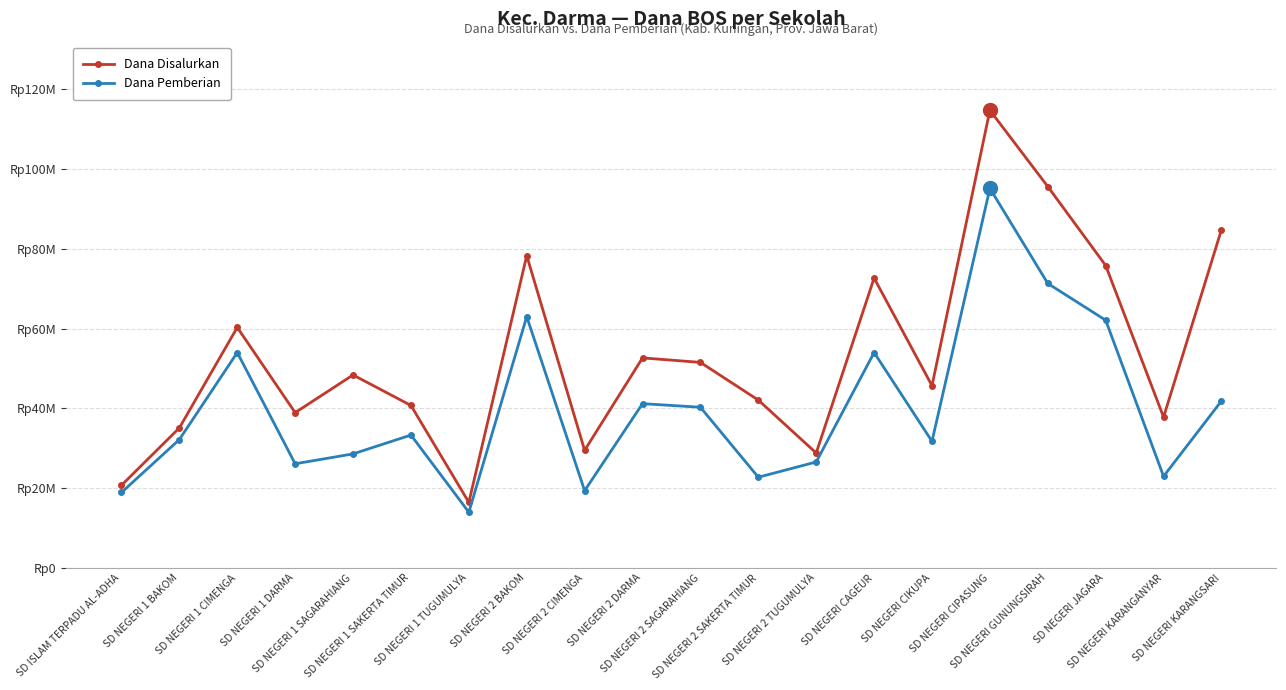

Reading left to right, what are all the values shown in this chart?

Dana Disalurkan: SD ISLAM TERPADU AL-ADHA=20700000	SD NEGERI 1 BAKOM=35100000	SD NEGERI 1 CIMENGA=60300000	SD NEGERI 1 DARMA=38925000	SD NEGERI 1 SAGARAHIANG=48375000	SD NEGERI 1 SAKERTA TIMUR=40725000	SD NEGERI 1 TUGUMULYA=16425000	SD NEGERI 2 BAKOM=78300000	SD NEGERI 2 CIMENGA=29475000	SD NEGERI 2 DARMA=52650000	SD NEGERI 2 SAGARAHIANG=51525000	SD NEGERI 2 SAKERTA TIMUR=42075000	SD NEGERI 2 TUGUMULYA=28800000	SD NEGERI CAGEUR=72675000	SD NEGERI CIKUPA=45675000	SD NEGERI CIPASUNG=114750000	SD NEGERI GUNUNGSIRAH=95625000	SD NEGERI JAGARA=75825000	SD NEGERI KARANGANYAR=37800000	SD NEGERI KARANGSARI=84825000
Dana Pemberian: SD ISLAM TERPADU AL-ADHA=18900000	SD NEGERI 1 BAKOM=32175000	SD NEGERI 1 CIMENGA=54000000	SD NEGERI 1 DARMA=26100000	SD NEGERI 1 SAGARAHIANG=28575000	SD NEGERI 1 SAKERTA TIMUR=33300000	SD NEGERI 1 TUGUMULYA=13950000	SD NEGERI 2 BAKOM=63000000	SD NEGERI 2 CIMENGA=19350000	SD NEGERI 2 DARMA=41175000	SD NEGERI 2 SAGARAHIANG=40275000	SD NEGERI 2 SAKERTA TIMUR=22725000	SD NEGERI 2 TUGUMULYA=26550000	SD NEGERI CAGEUR=54000000	SD NEGERI CIKUPA=31725000	SD NEGERI CIPASUNG=95175000	SD NEGERI GUNUNGSIRAH=71325000	SD NEGERI JAGARA=62100000	SD NEGERI KARANGANYAR=22950000	SD NEGERI KARANGSARI=41850000